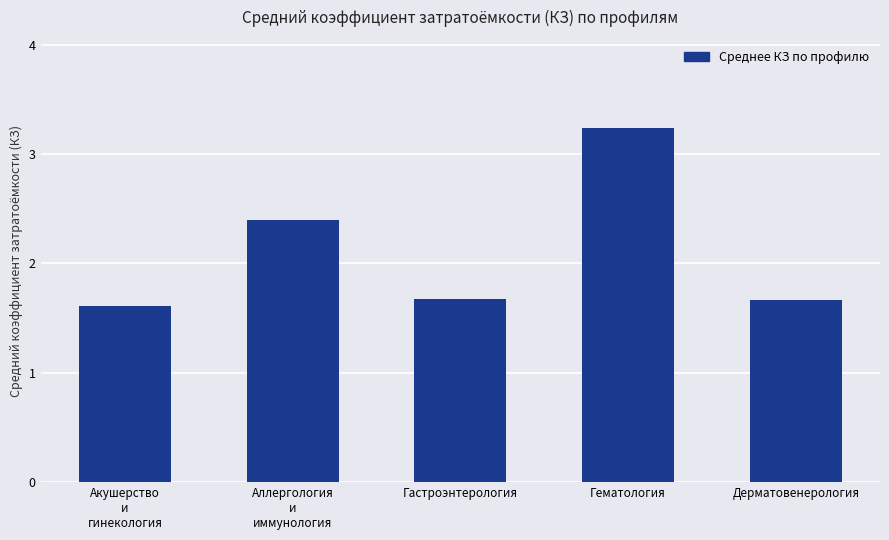

What is the difference between the maximum and minimum values?

1.6